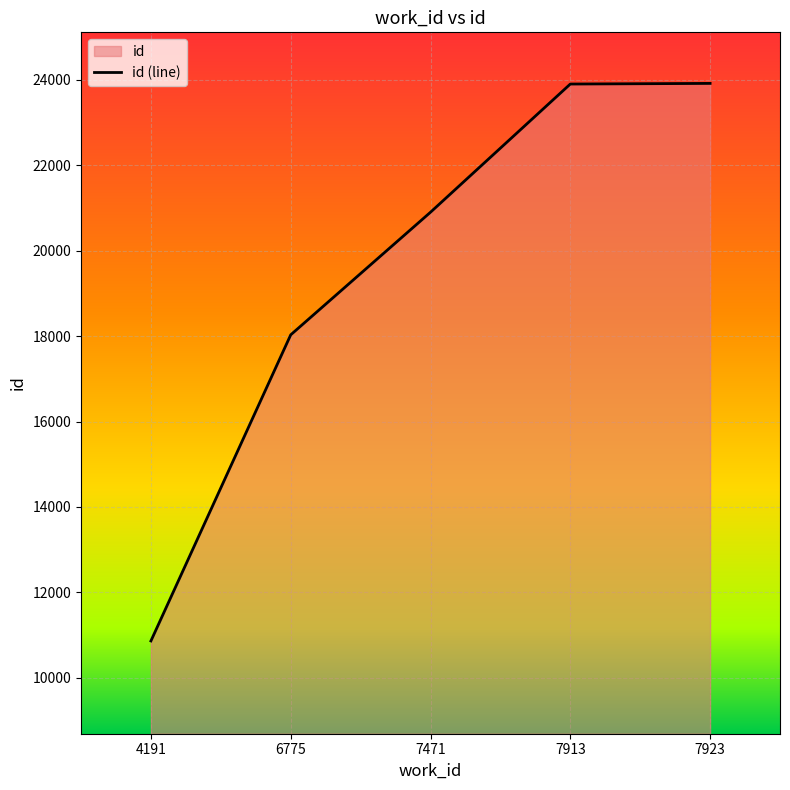

What is the average value?

19524